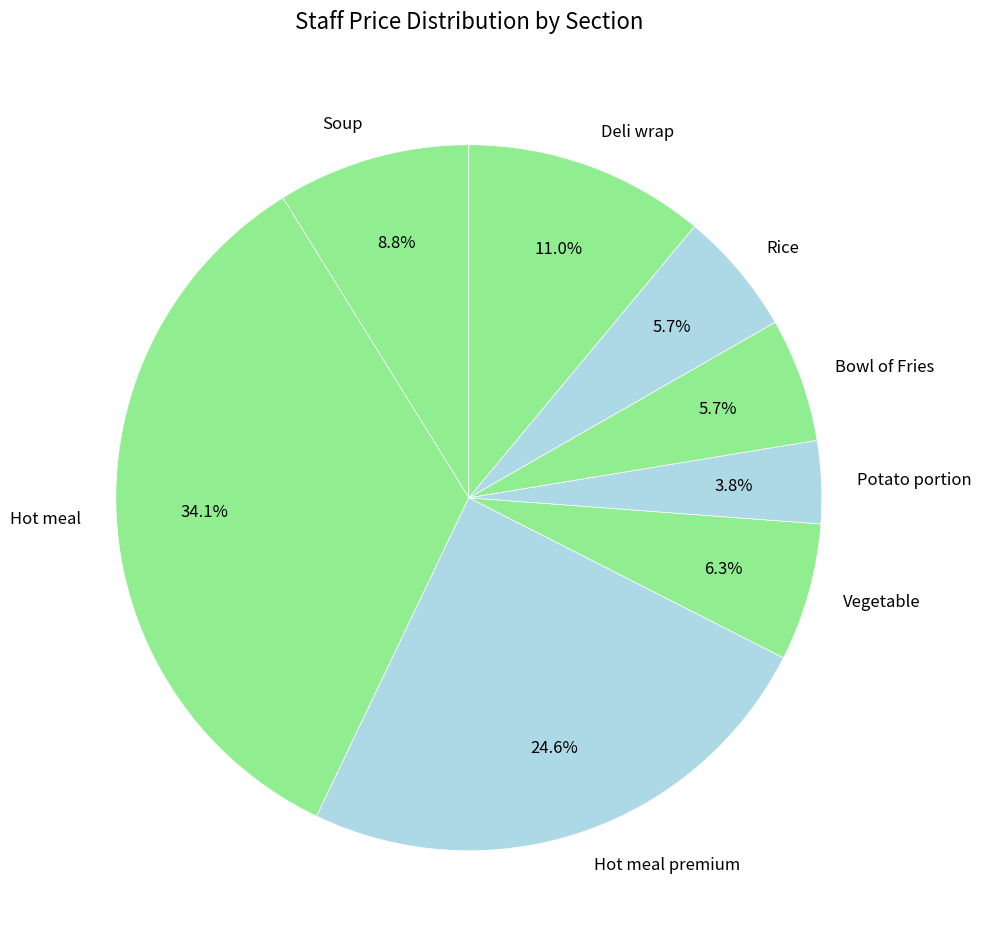

Count the number of slices in the pie.

8